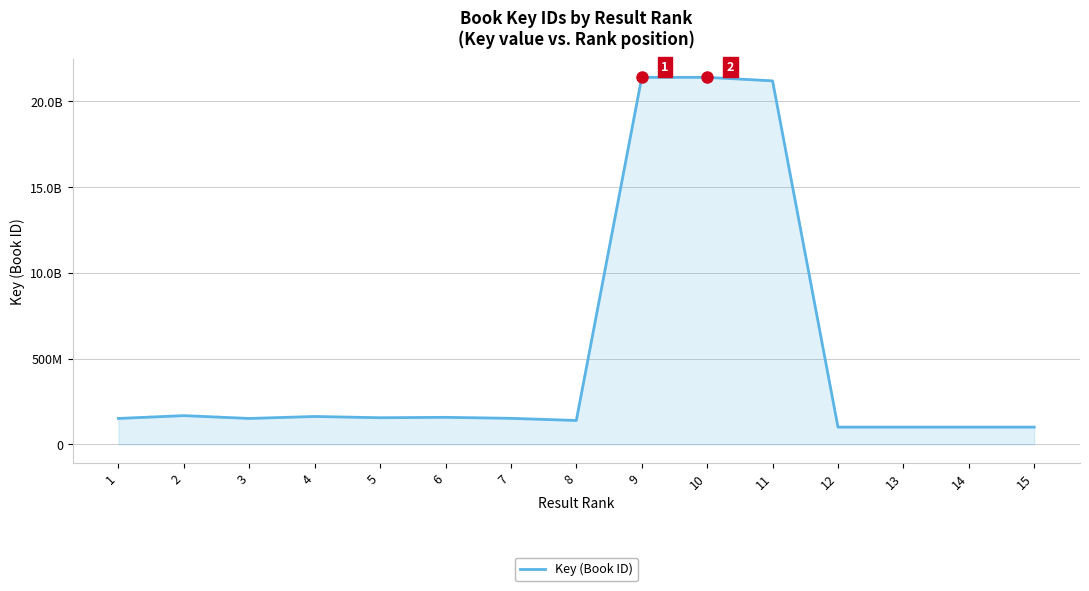

Does the chart display data point markers on the line(s)?

No